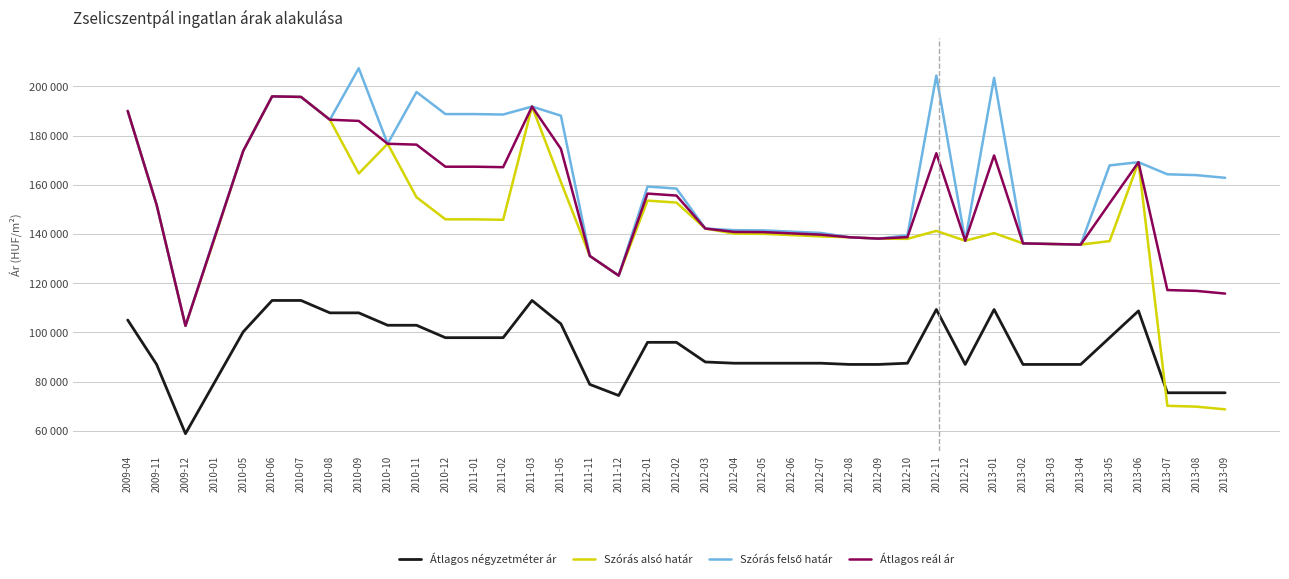

List the labels in order of Szórás alsó határ value, largest first.

2010-06, 2010-07, 2011-03, 2009-04, 2010-08, 2010-10, 2010-05, 2013-06, 2010-09, 2011-05, 2010-11, 2012-01, 2012-02, 2009-11, 2010-12, 2011-01, 2011-02, 2012-03, 2012-11, 2013-01, 2012-04, 2012-05, 2012-06, 2012-07, 2012-08, 2012-09, 2012-10, 2010-01, 2012-12, 2013-05, 2013-02, 2013-03, 2013-04, 2011-11, 2011-12, 2009-12, 2013-07, 2013-08, 2013-09